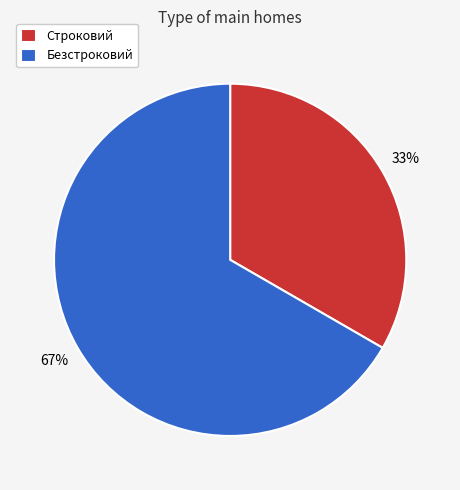

What is the smallest slice in the pie chart?

Строковий